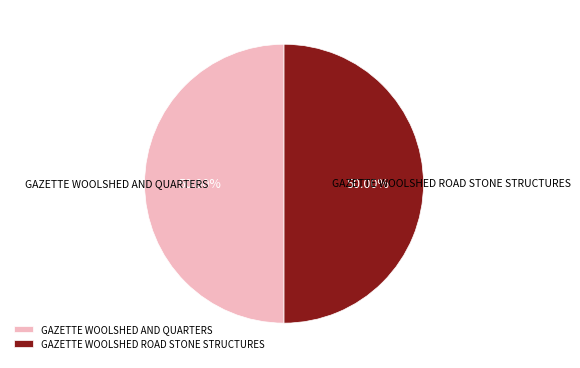

What percentage is the GAZETTE WOOLSHED ROAD STONE STRUCTURES slice, to the nearest percent?

50%